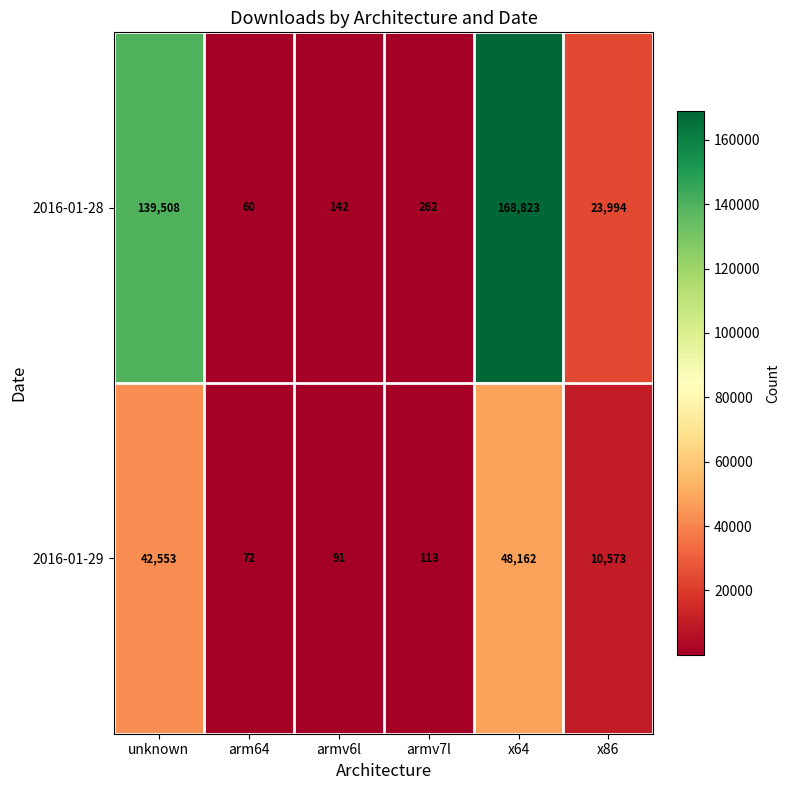

Which series has the widest spread of values?

2016-01-28